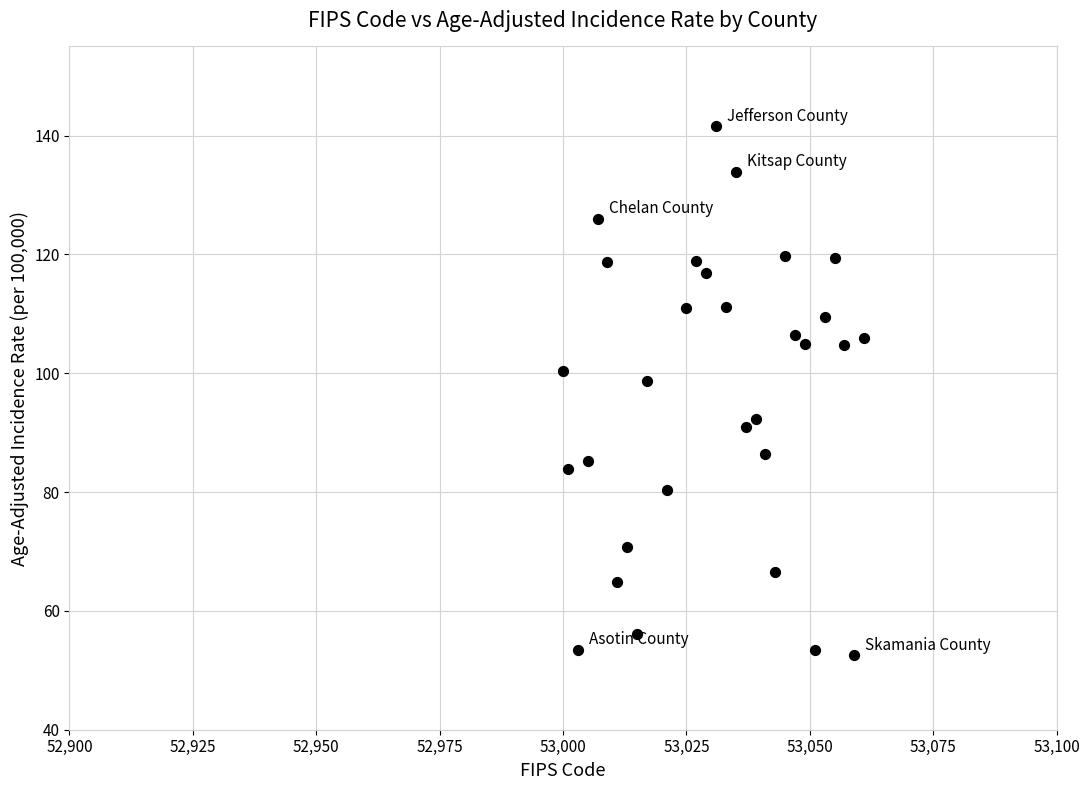

What Y value in the scatter plot is closest to 97?

98.7